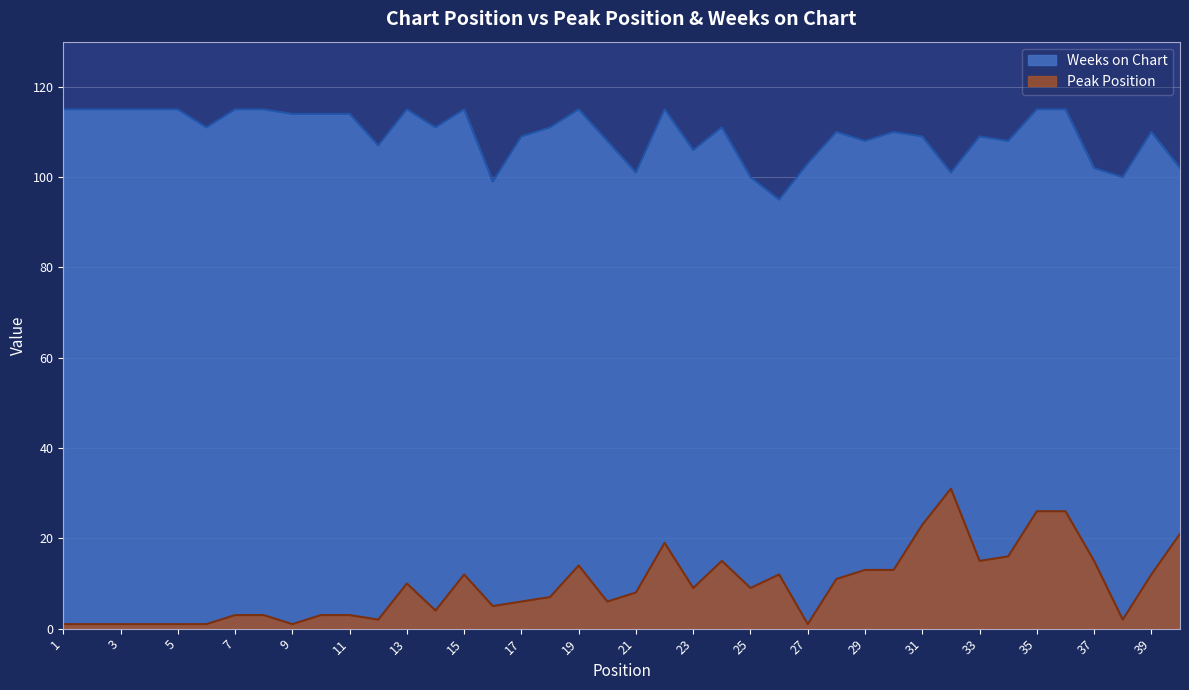

List the series in order of their peak value, highest first.

Weeks on Chart, Peak Position